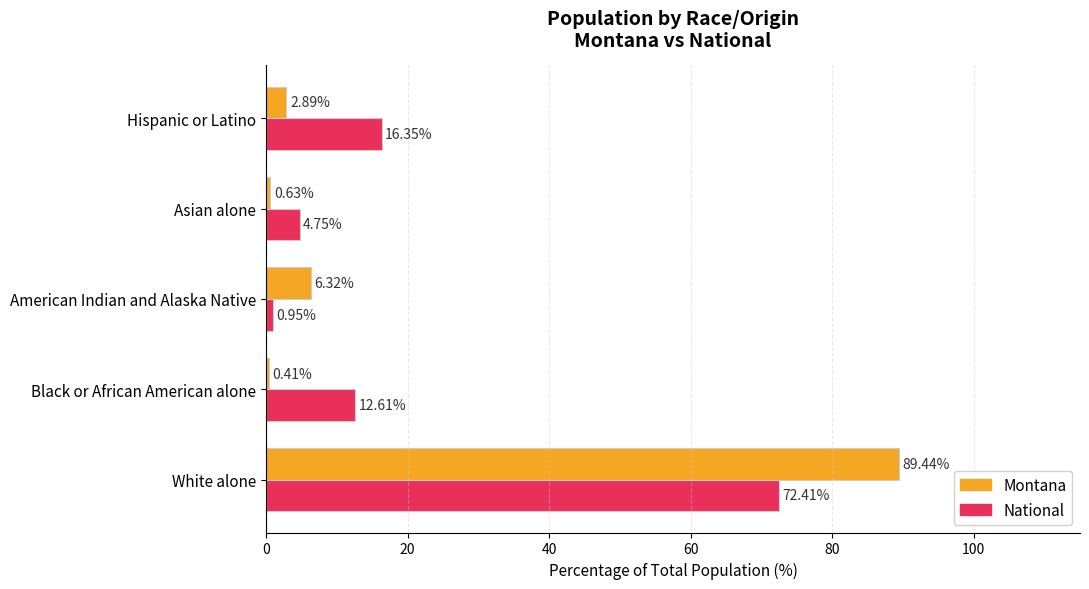

What is the difference between the maximum and minimum values in the Montana series?

89.0